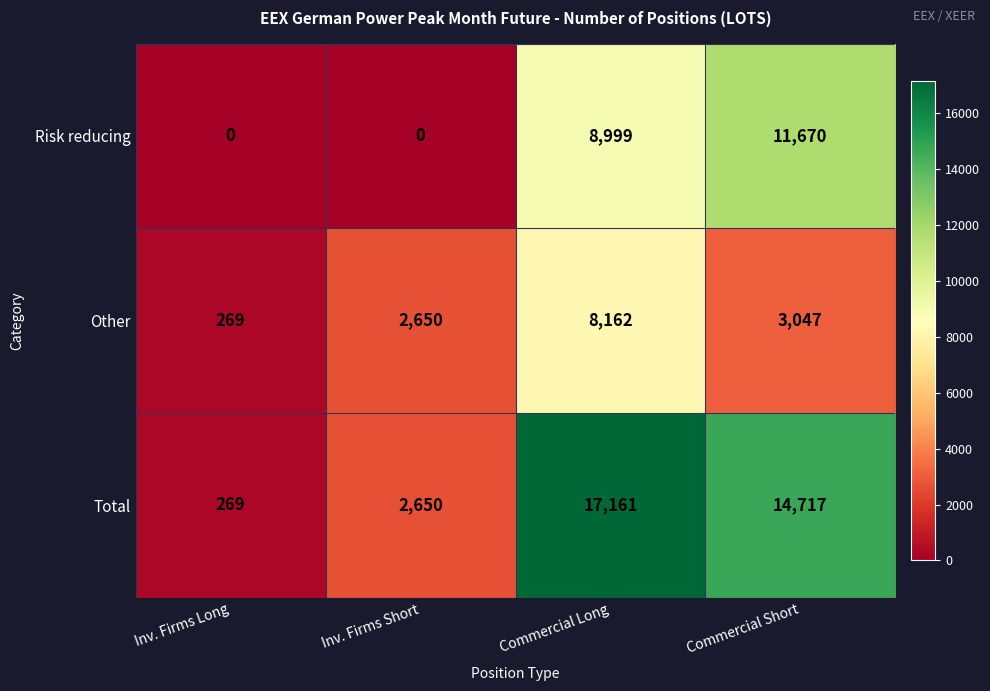

List the series in order of their overall mean, lowest first.

Other, Risk reducing, Total